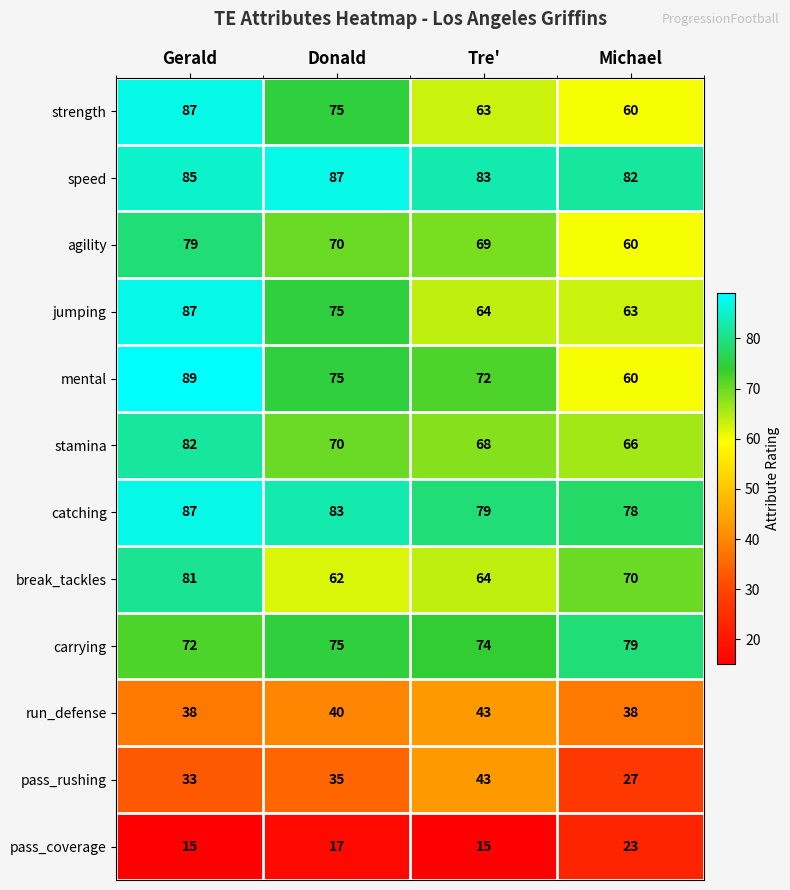

What is the difference between the highest and lowest values at Tre'?

68